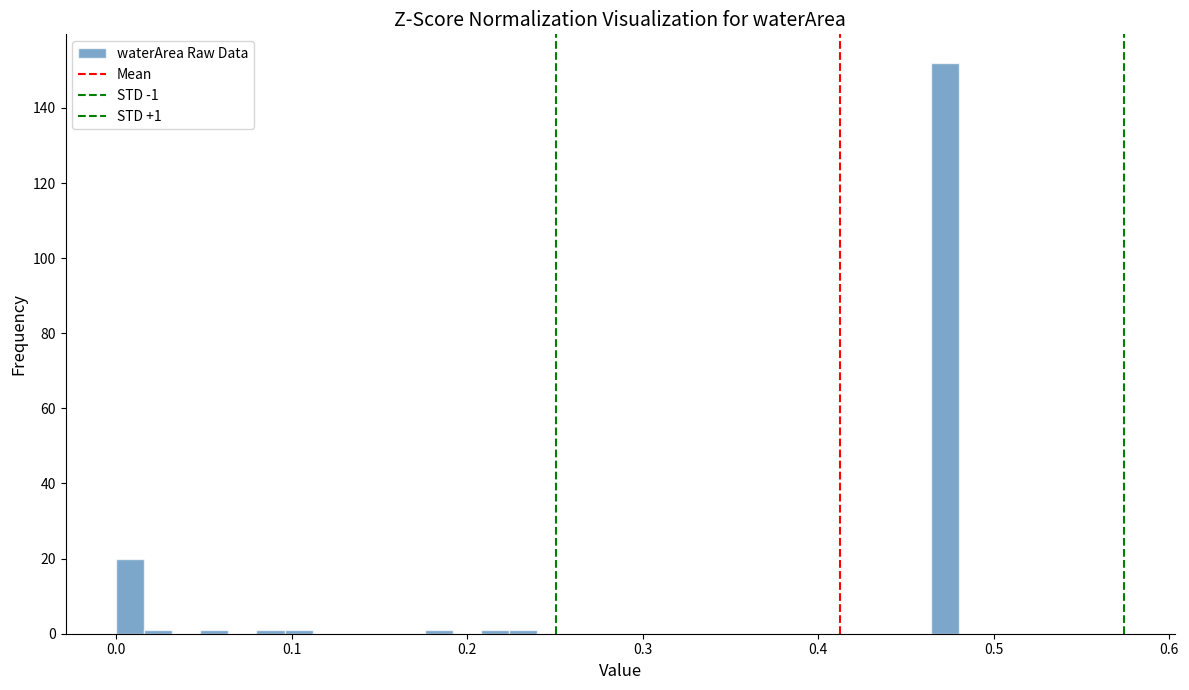

Read against the x-axis, roughly where is the centre of the tallest bar?

0.47